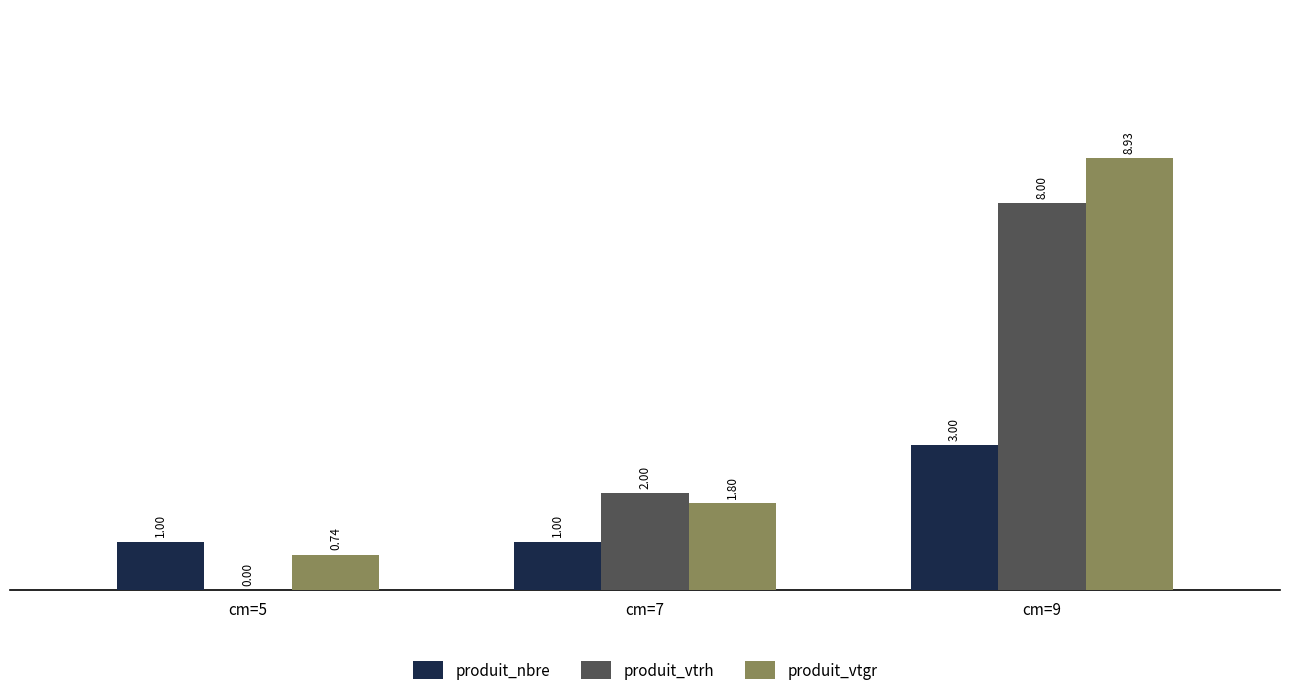

Count the produit_vtrh values in the range 0 to 8.

3